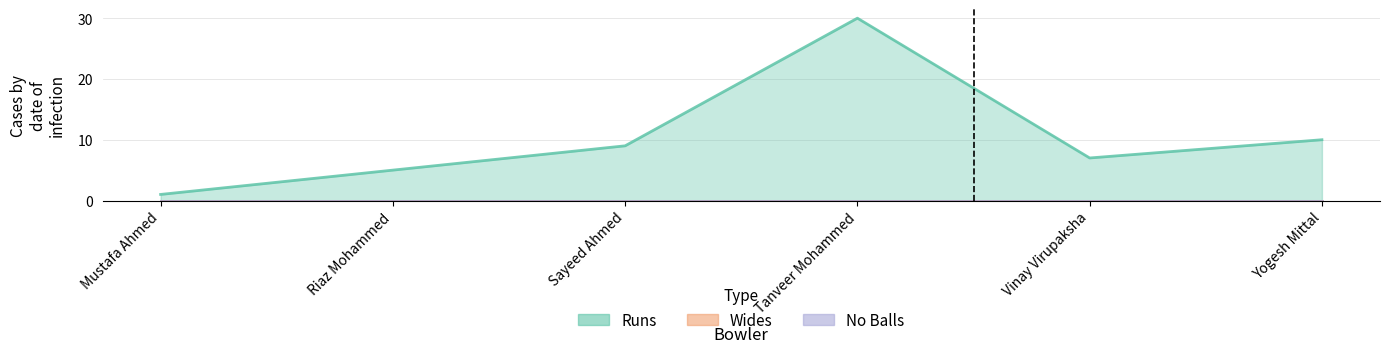

Rank the series by their maximum value, from lowest to highest.

Wides, No Balls, Runs